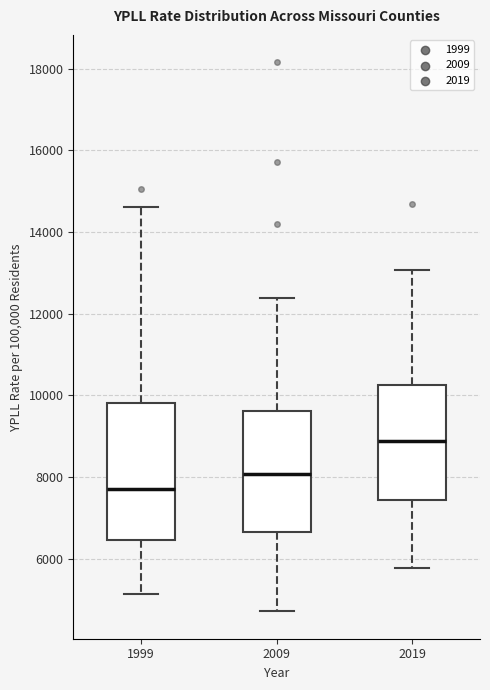

Comparing the boxes themselves (not the whiskers), which one is the tallest?

1999